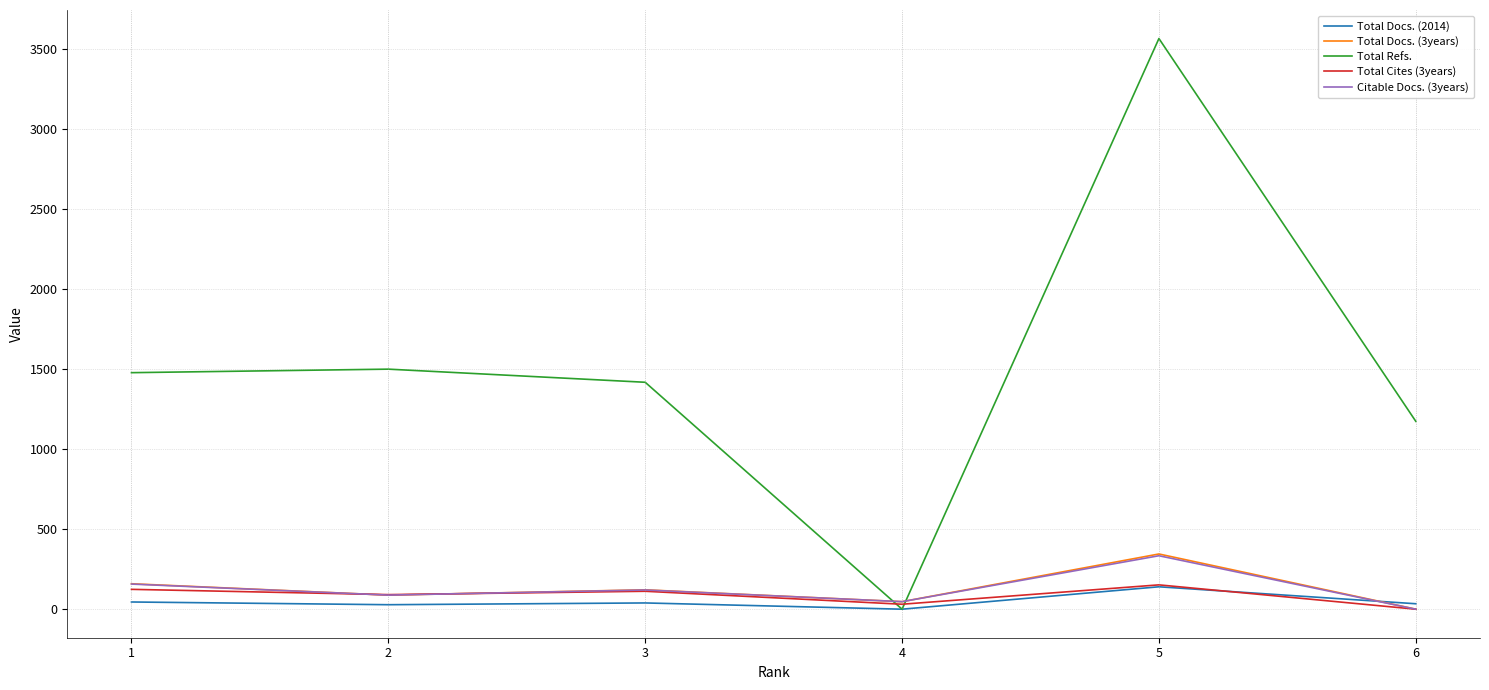

The value of Citable Docs. (3years) at 1 is 157. True or false?

True